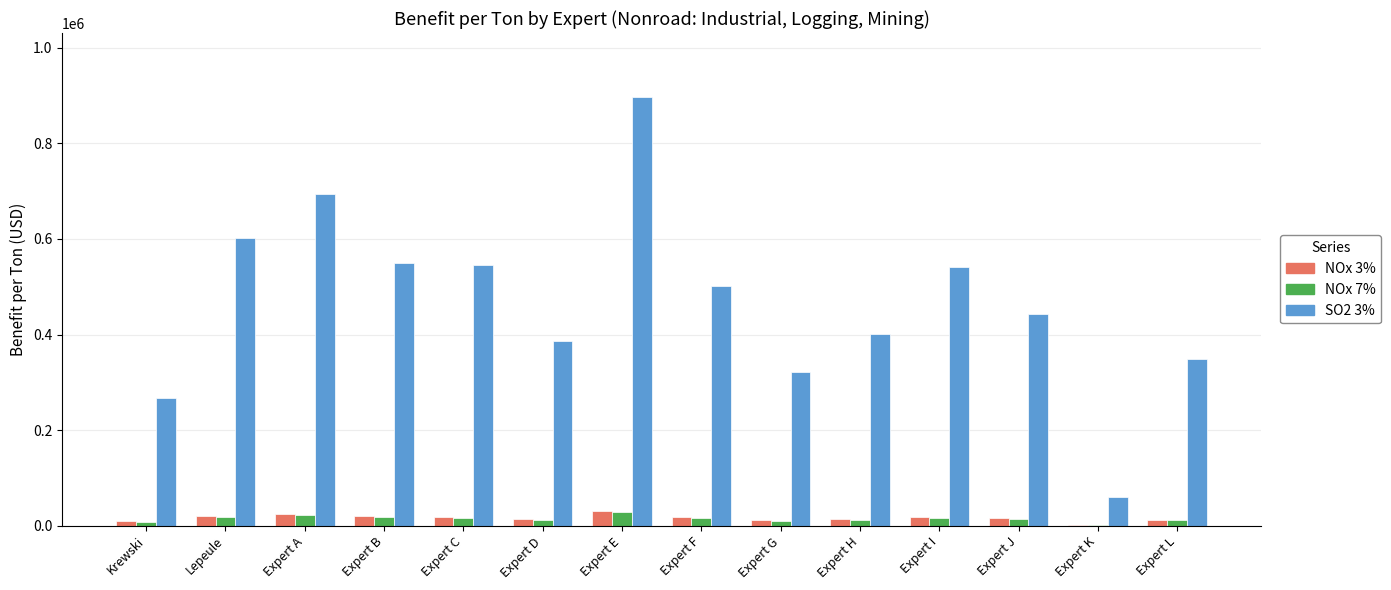

How many groups of bars are there?

14